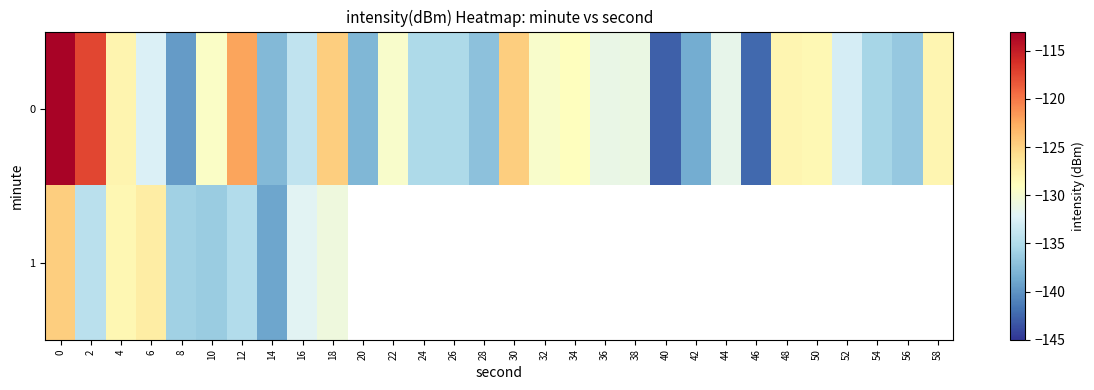

What is the difference between the maximum and minimum values in the 1 series?

14.2